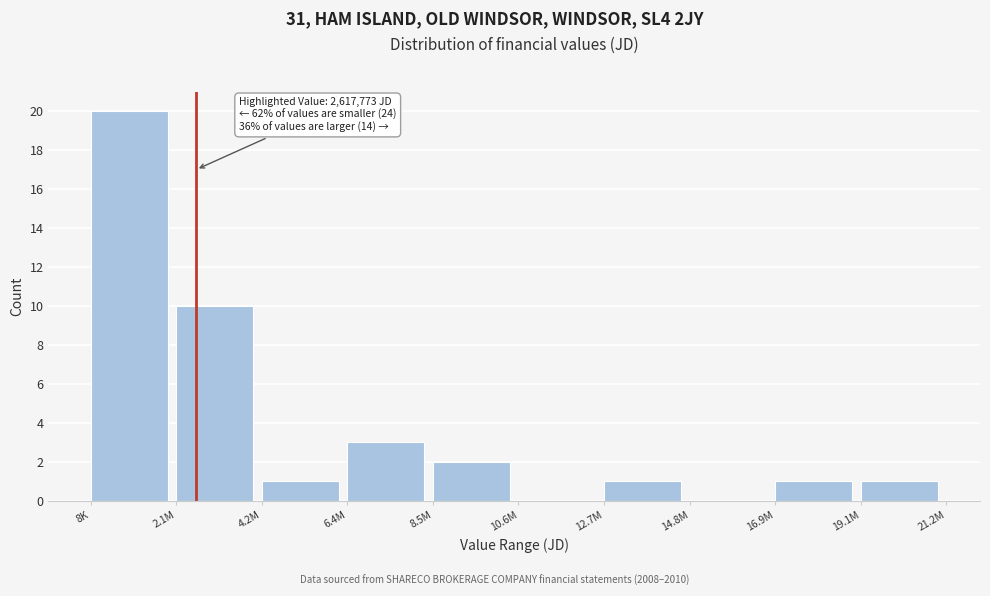

Reading left to right, transcribe all the data shown in this chart.

8K=20	2.1M=10	4.2M=1	6.4M=3	8.5M=2	10.6M=0	12.7M=1	14.8M=0	16.9M=1	19.1M=1